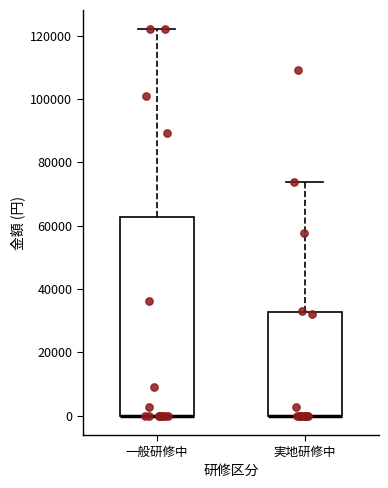

Reading left to right, transcribe this box plot: for each box, give where its median line is, the range the box spans, and where its two whiskers end, as read against the y-axis. The values are not printed on the chart, so give them approximately, as read against the axis.

一般研修中: median 0 (drawn on the box's lower edge), box 0 to 62000, whiskers 0 to 122000
実地研修中: median 0 (drawn on the box's lower edge), box 0 to 32000, whiskers 0 to 74000